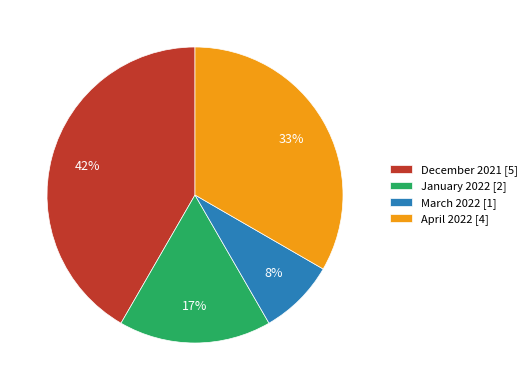

Rank the categories by value from highest to lowest.

December 2021, April 2022, January 2022, March 2022